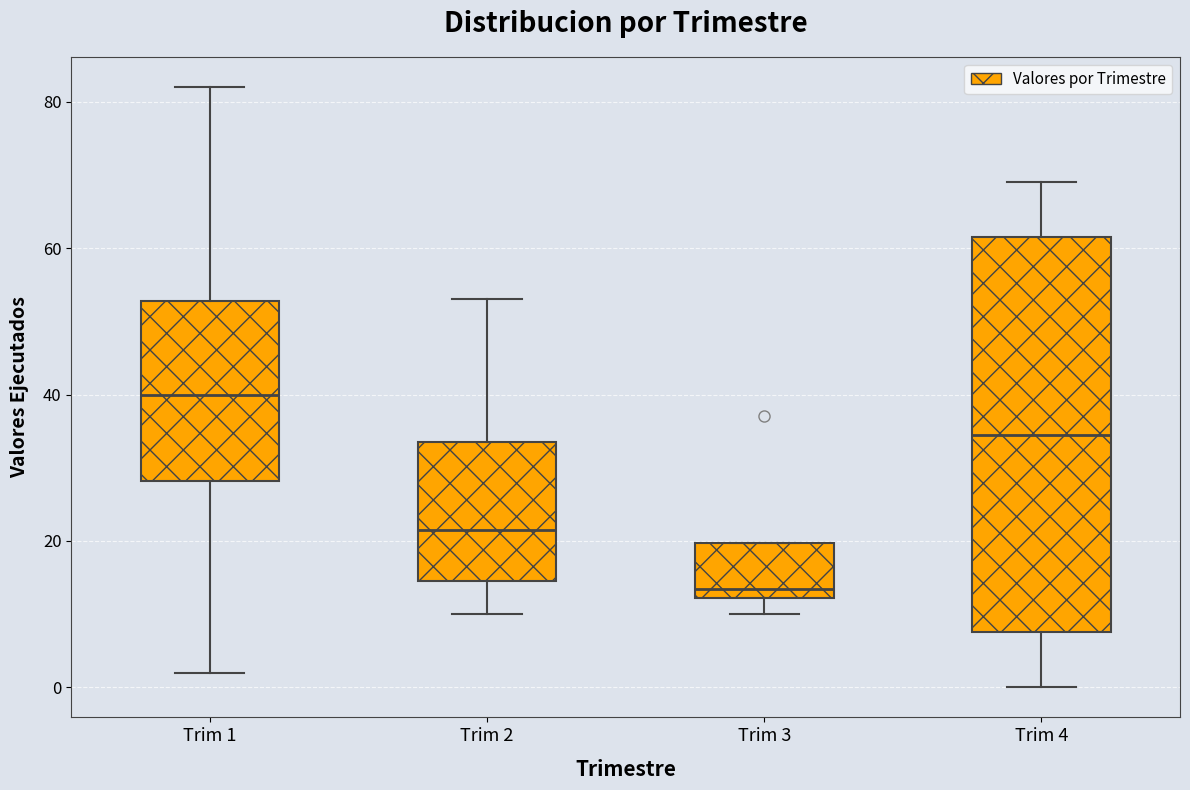

Where does the median line of the box for Trim 4 sit on the y-axis? The values are not printed on the chart, so give them approximately, as read against the axis.

34